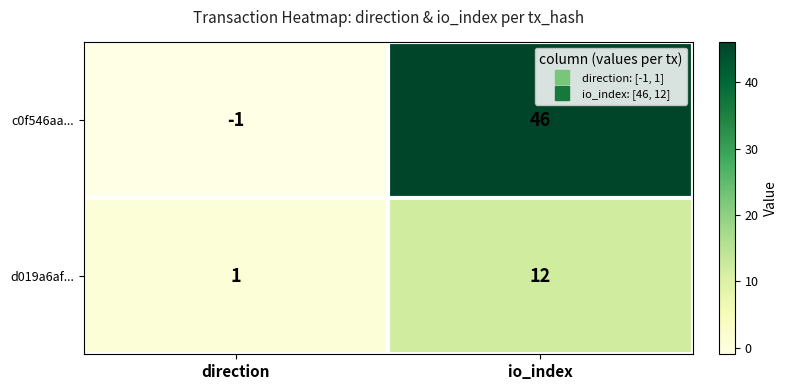

At which category does the chart reach its minimum across all series?

direction